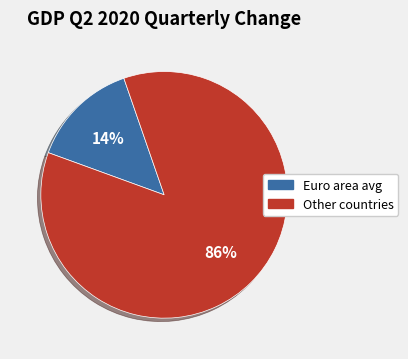

Is there any slice that represents more than half of the pie?

Yes